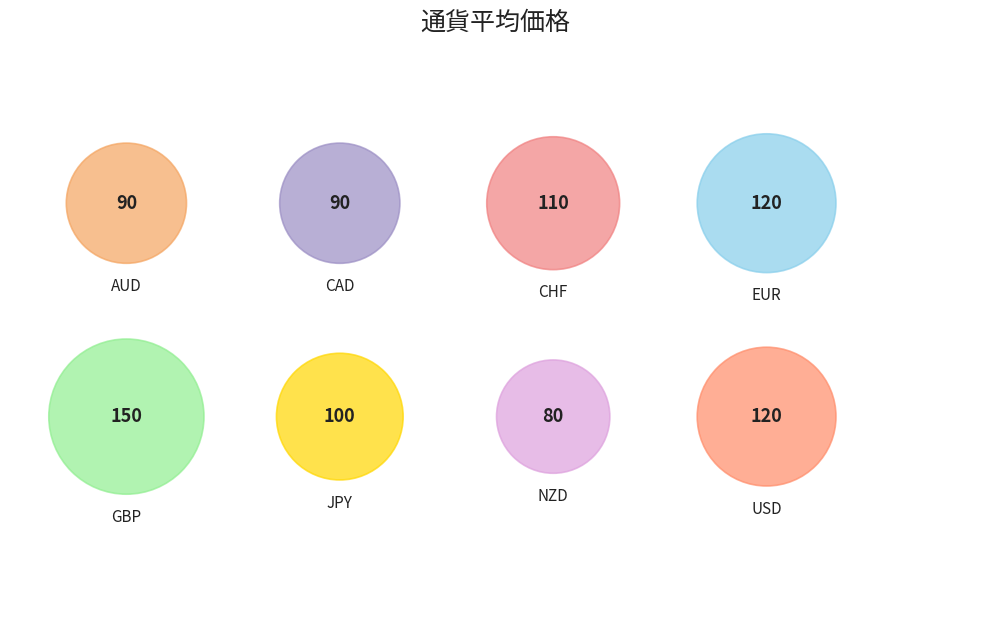

Is the sum of JPY and AUD greater than half?

No